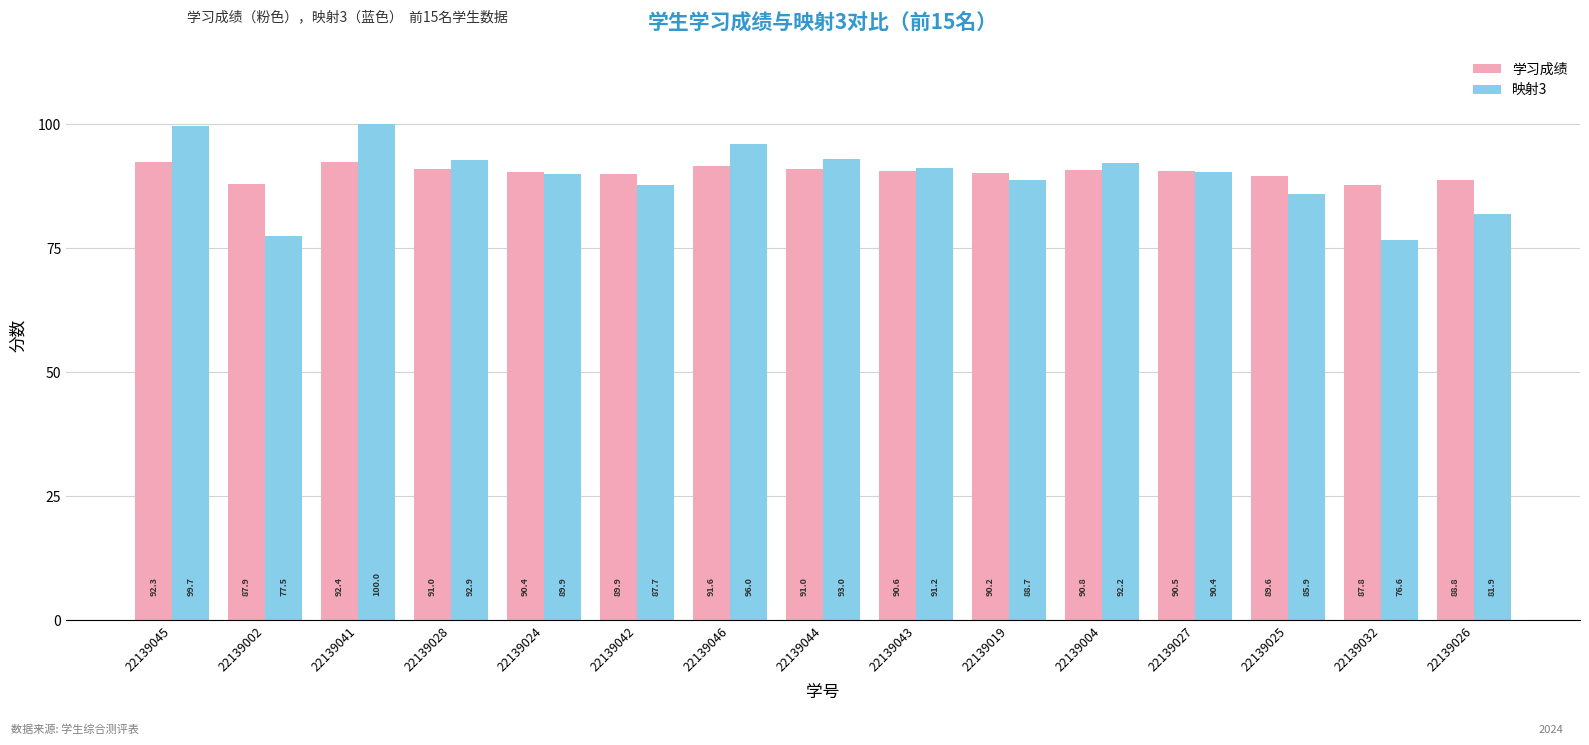

Which category has the highest value across all series?

22139041